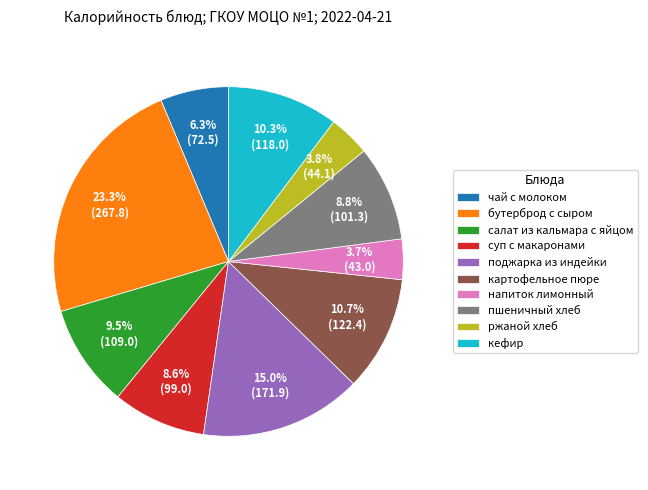

Is there any slice that represents more than half of the pie?

No